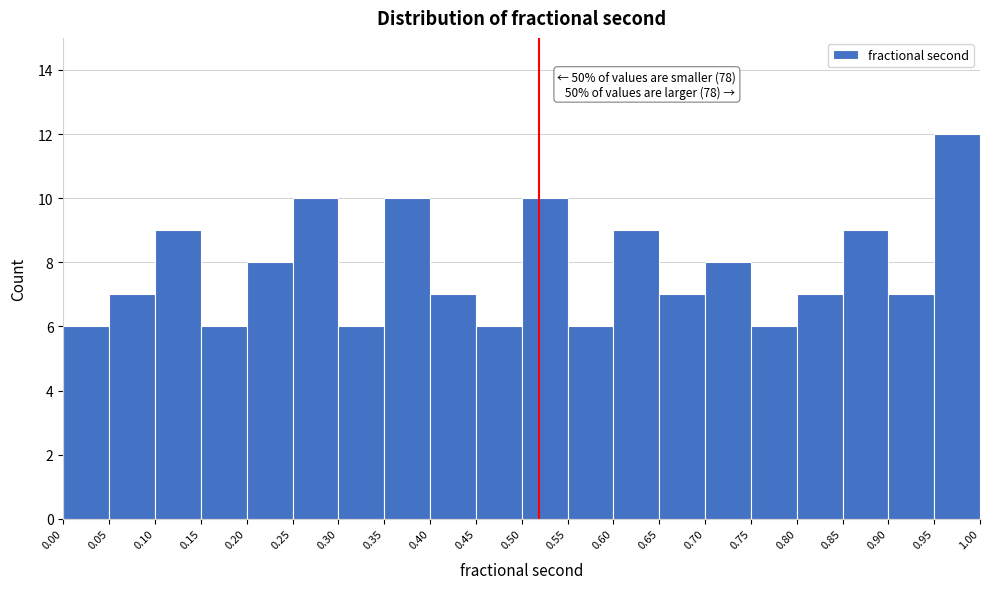

Which range on the x-axis has the tallest bar?

0.95 to 1.00